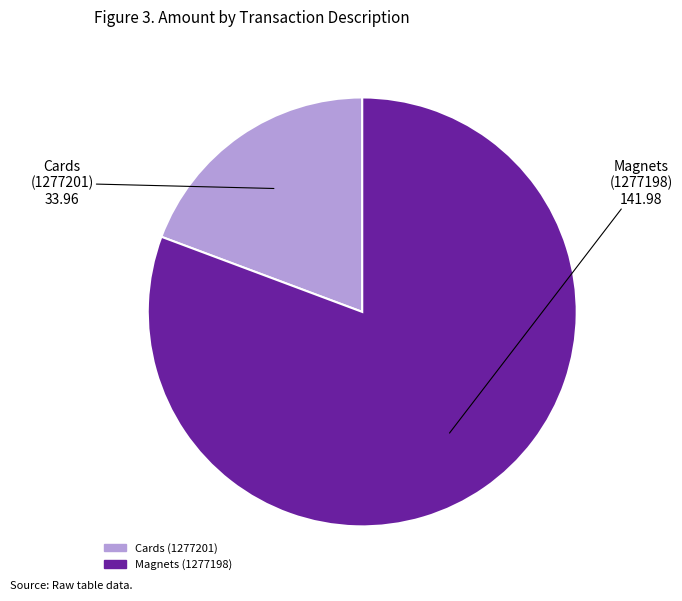

Does Cards (1277201) represent more than half of the total?

No